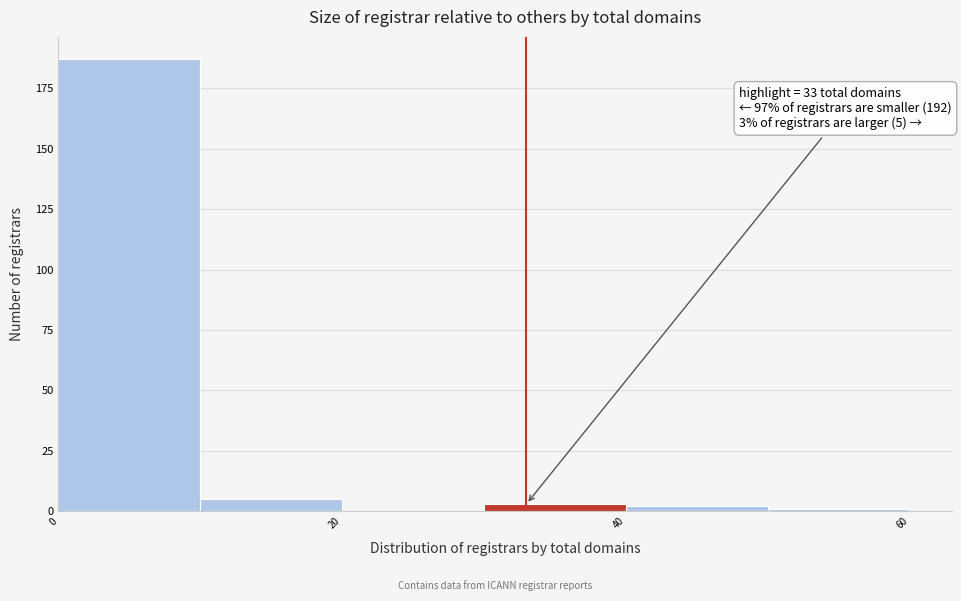

Which range on the x-axis has the tallest bar?

0 to 10